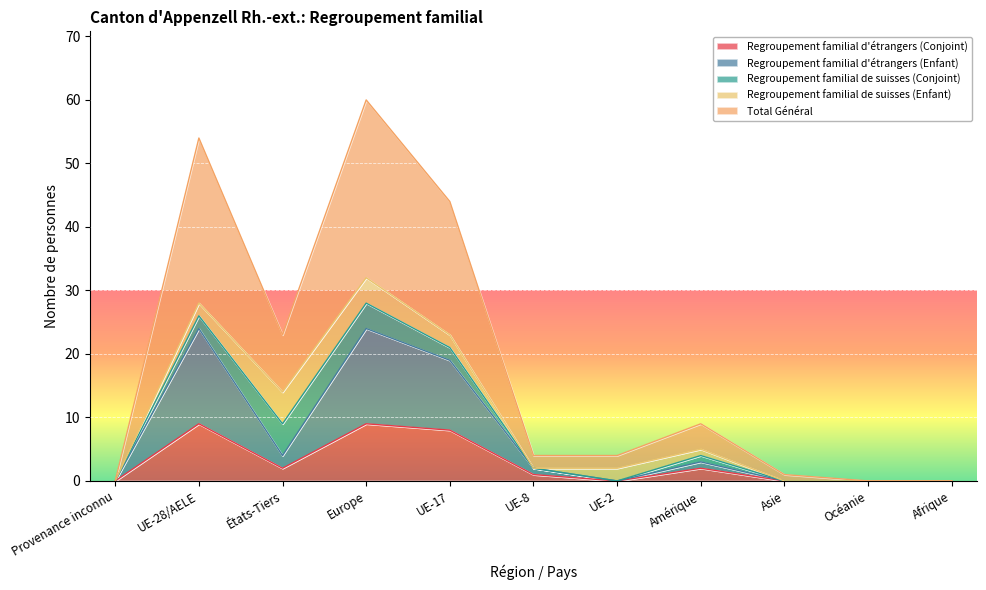

Is the value of Regroupement familial d'étrangers (Conjoint) at Europe greater than the value of Regroupement familial d'étrangers (Enfant) at Amérique?

Yes